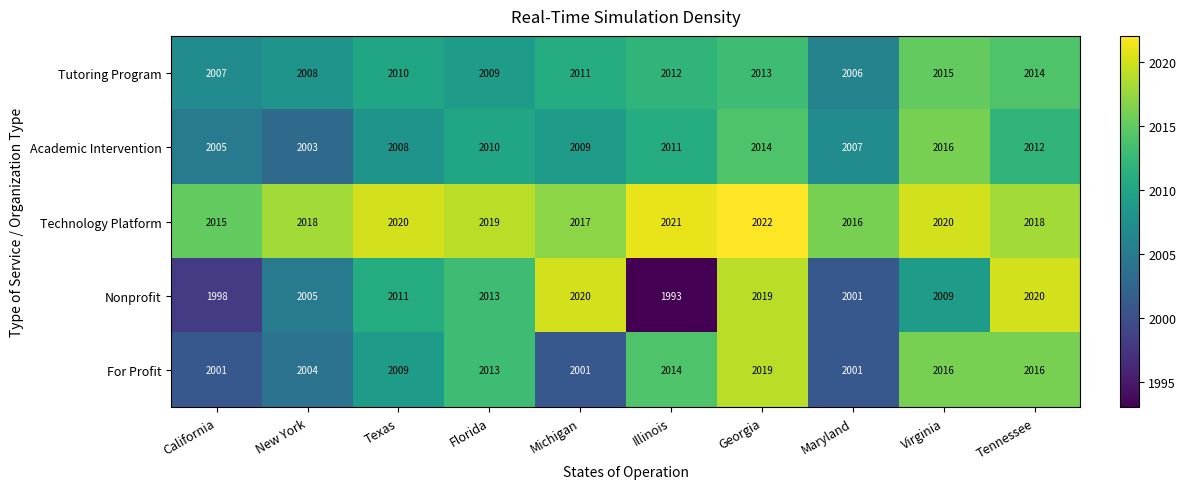

At which category is the sum across all series the highest?

Georgia